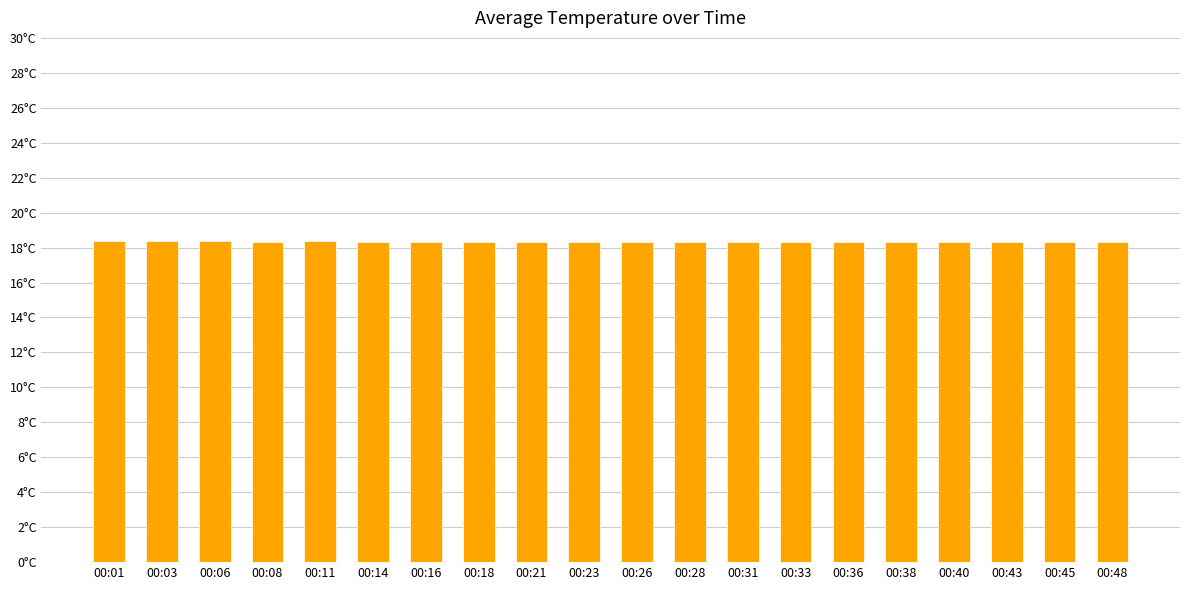

Does the chart contain any negative values?

No